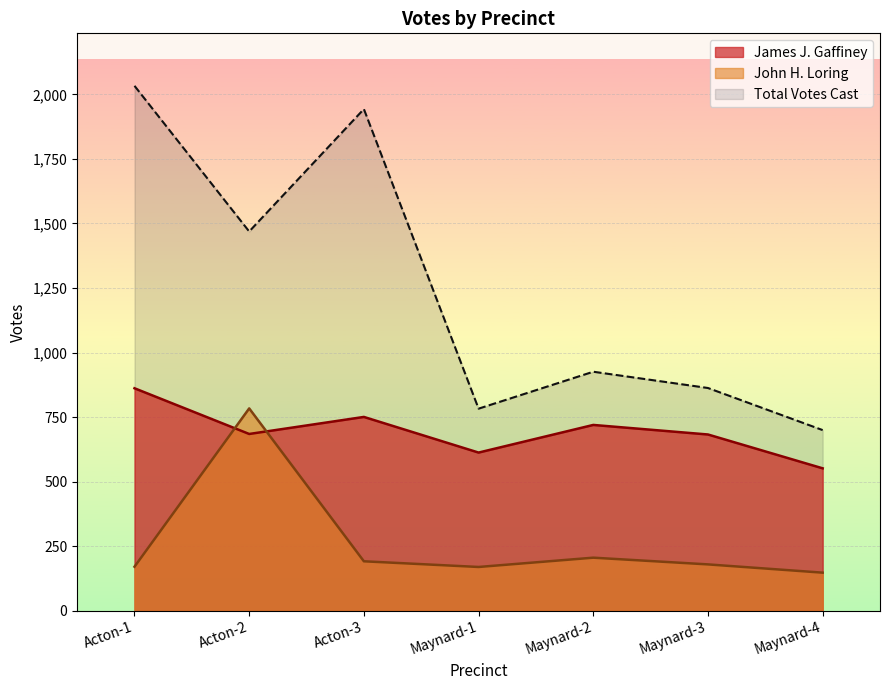

What is the sum of all James J. Gaffiney values?

4866